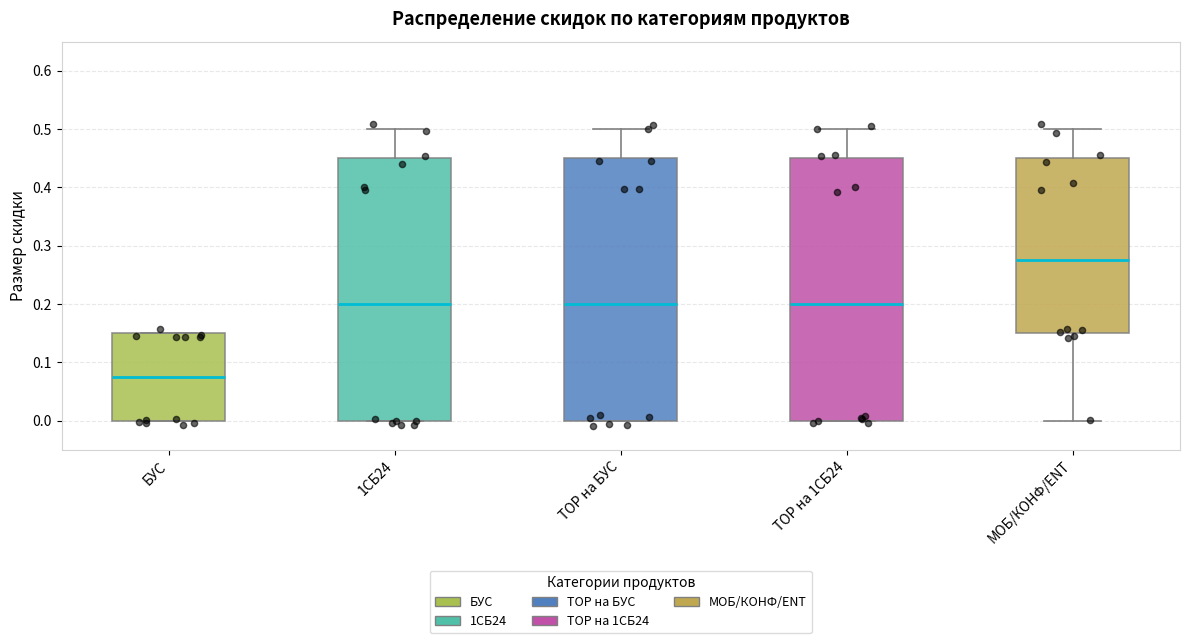

Reading left to right, transcribe this box plot: for each box, give where its median line is, the range the box spans, and where its two whiskers end, as read against the y-axis. The values are not printed on the chart, so give them approximately, as read against the axis.

БУС: median 0.08, box 0.00 to 0.15, whiskers 0.00 to 0.15
1СБ24: median 0.20, box 0.00 to 0.45, whiskers 0.00 to 0.50
ТОР на БУС: median 0.20, box 0.00 to 0.45, whiskers 0.00 to 0.50
ТОР на 1СБ24: median 0.20, box 0.00 to 0.45, whiskers 0.00 to 0.50
МОБ/КОНФ/ENT: median 0.28, box 0.15 to 0.45, whiskers 0.00 to 0.50